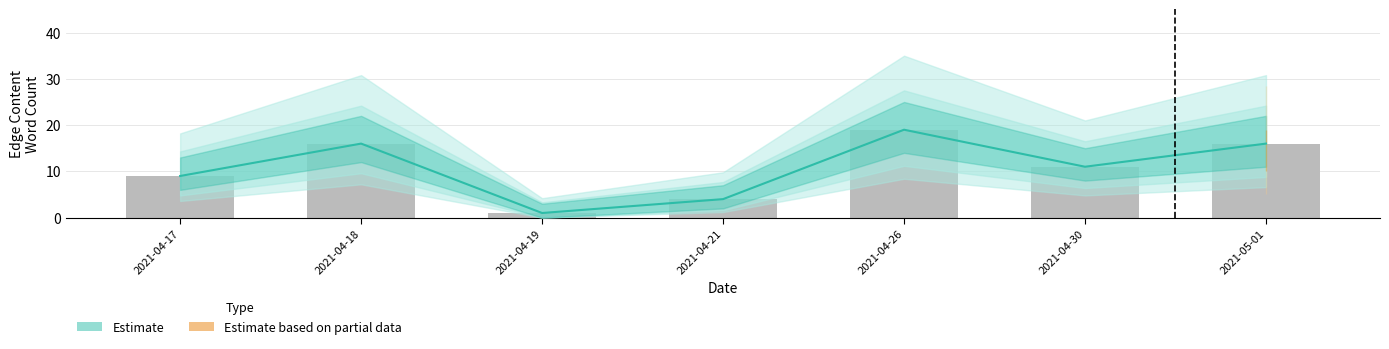

What is the label of the 2nd bar from the left?

2021-04-18